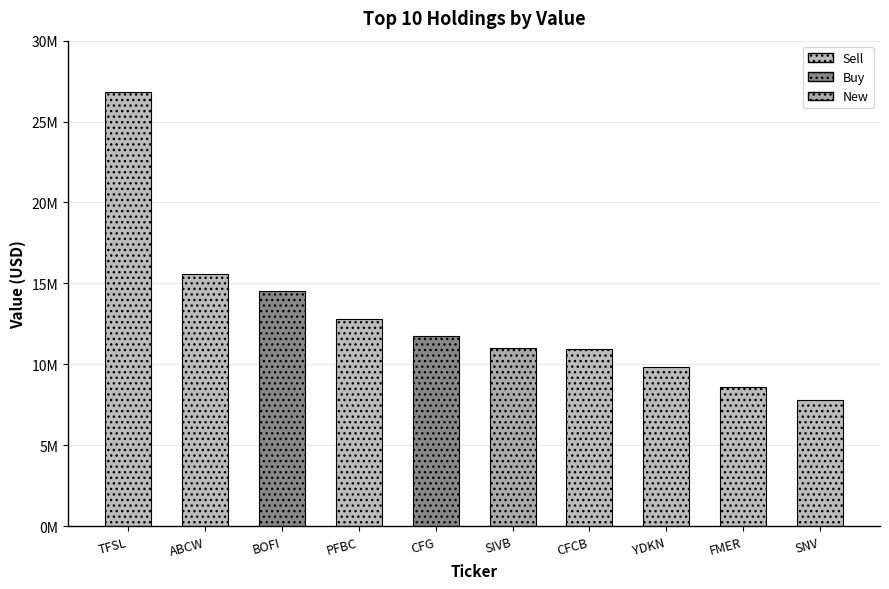

Where does the data first go above 11745000?

TFSL